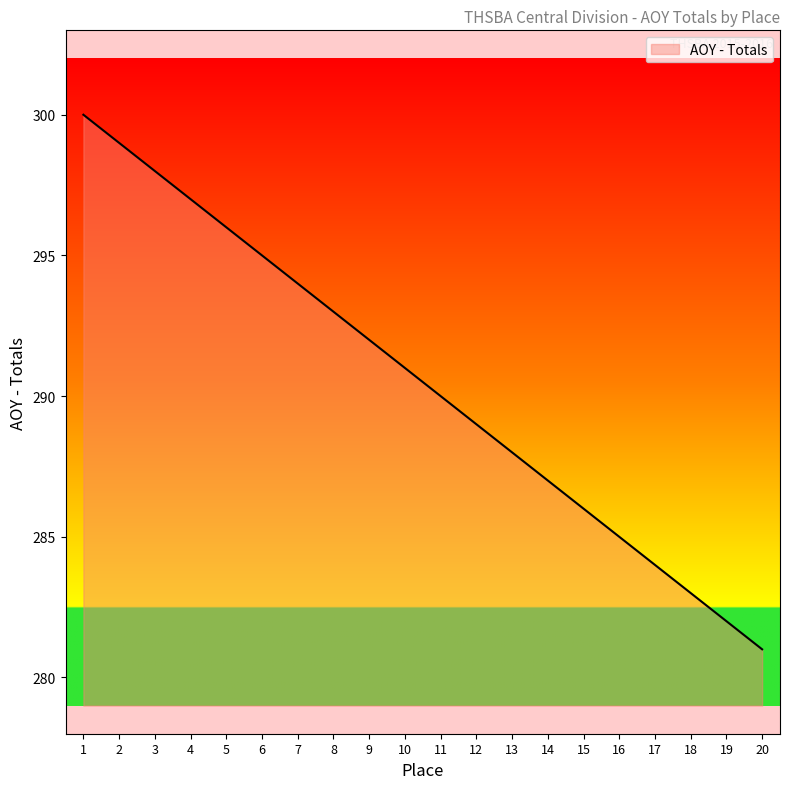

True or false: the data shows 123 at 11.

False